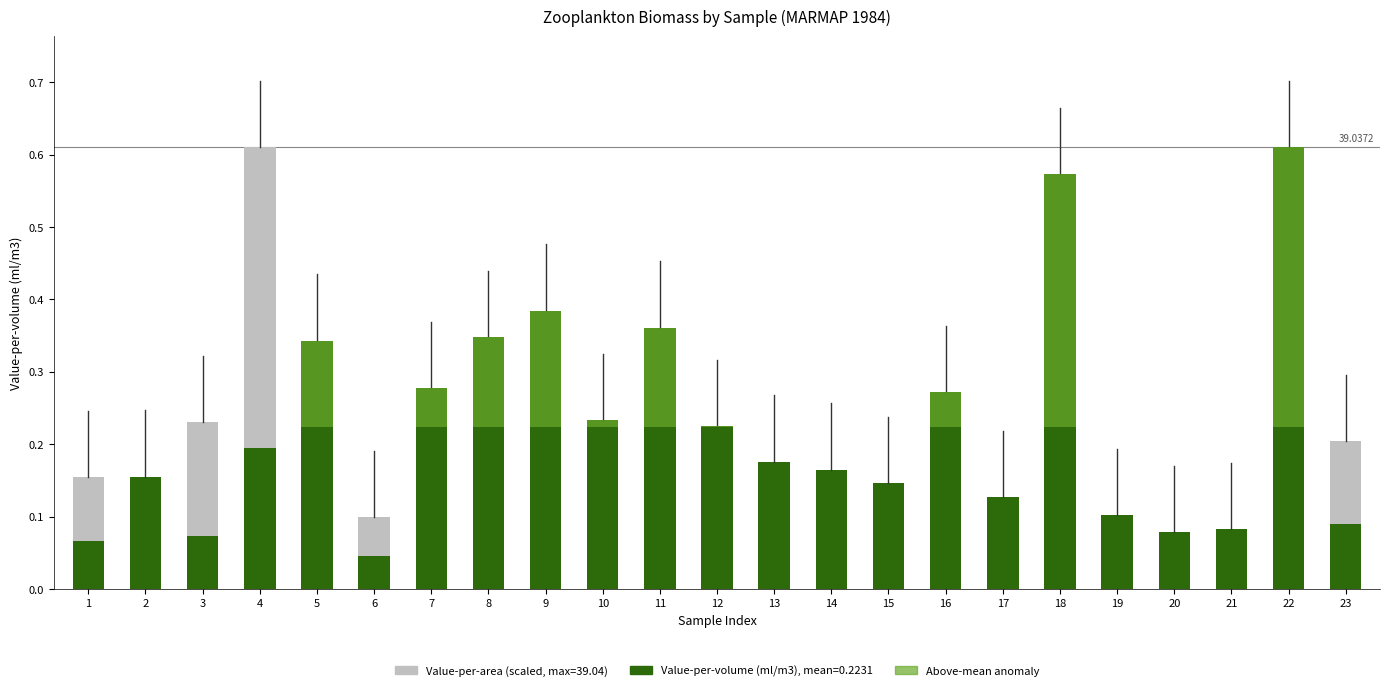

True or false: Value-per-area (scaled) has a value of 0.1 at 23.

False